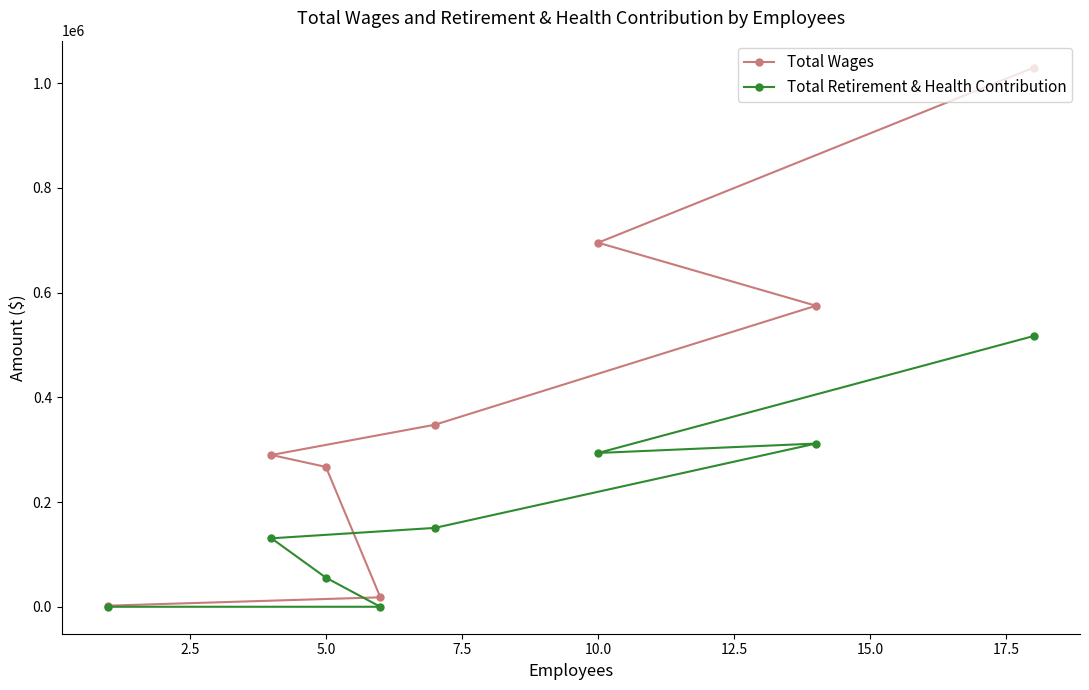

Reading left to right, what are all the values shown in this chart?

Total Wages: 2096	289797	267044	18033	347509	695145	574762	1029388
Total Retirement & Health Contribution: 0	130717	55577	0	150575	293653	311592	516953